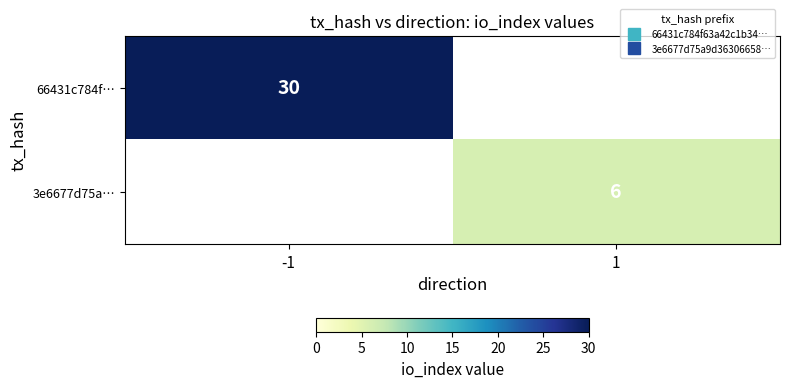

The 66431c784f… series shows 0 at 1. True or false?

True